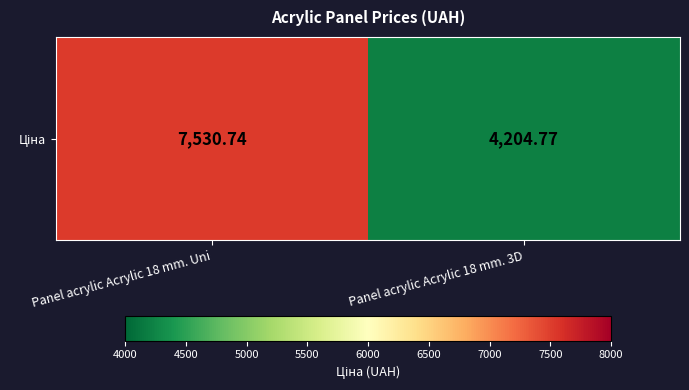

List the labels in order of value, largest first.

Panel acrylic Acrylic 18 mm. Uni, Panel acrylic Acrylic 18 mm. 3D